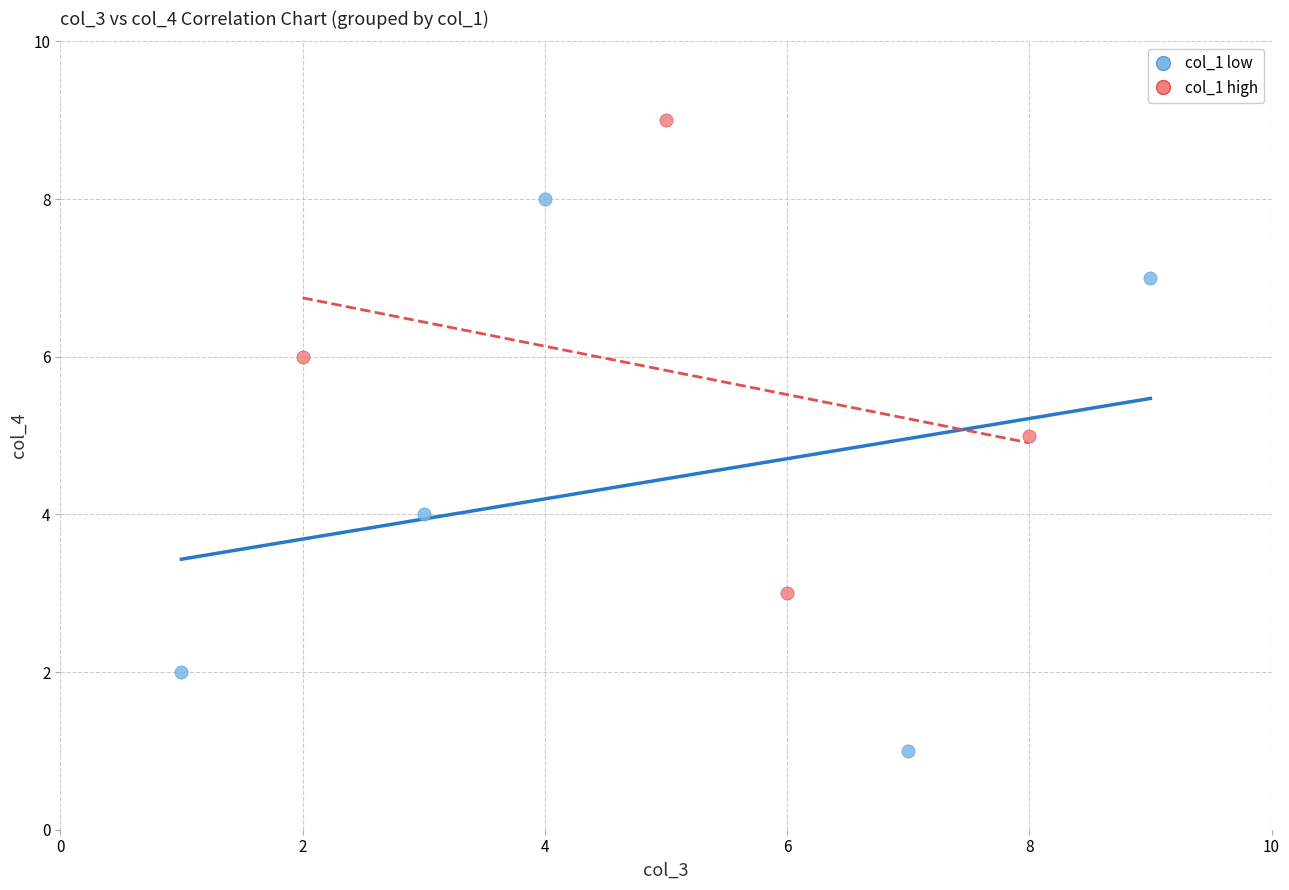

Which series has the largest Y range (max minus min)?

col_1 low